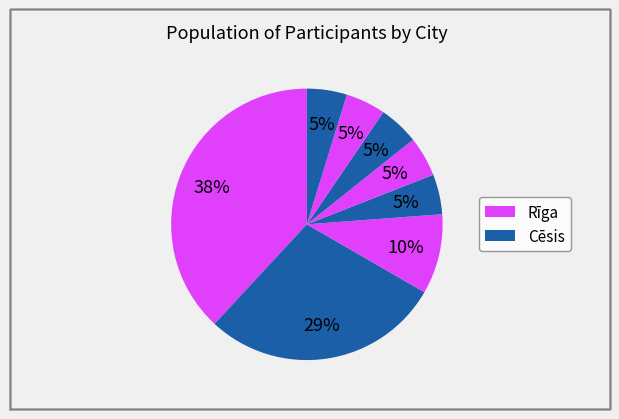

How many slices are in this pie chart?

8